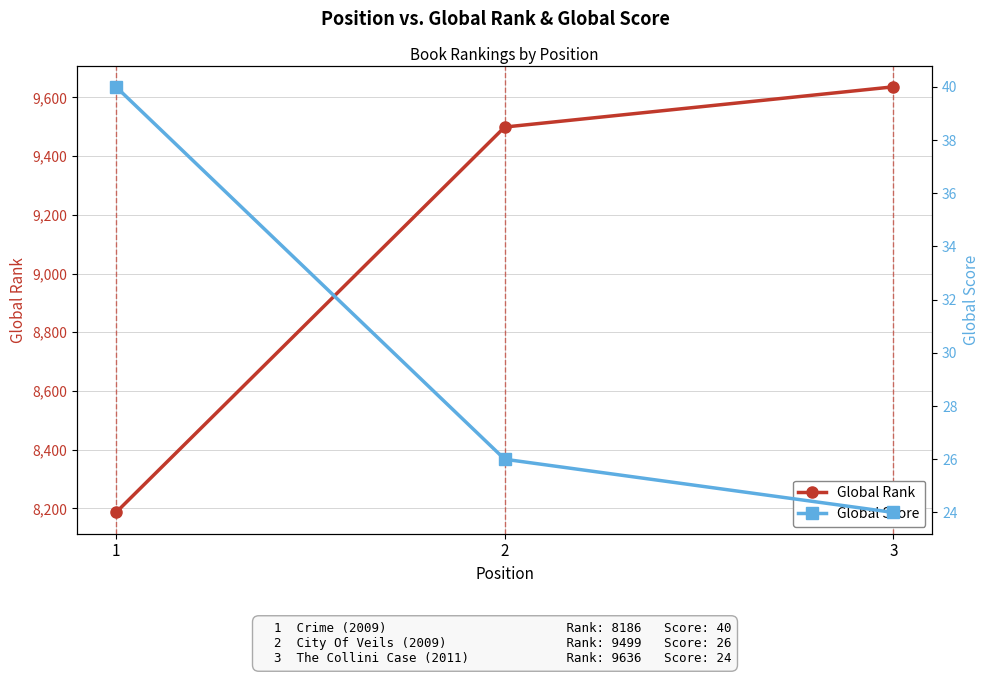

What is the spread (max minus min) of values at 3?

9612